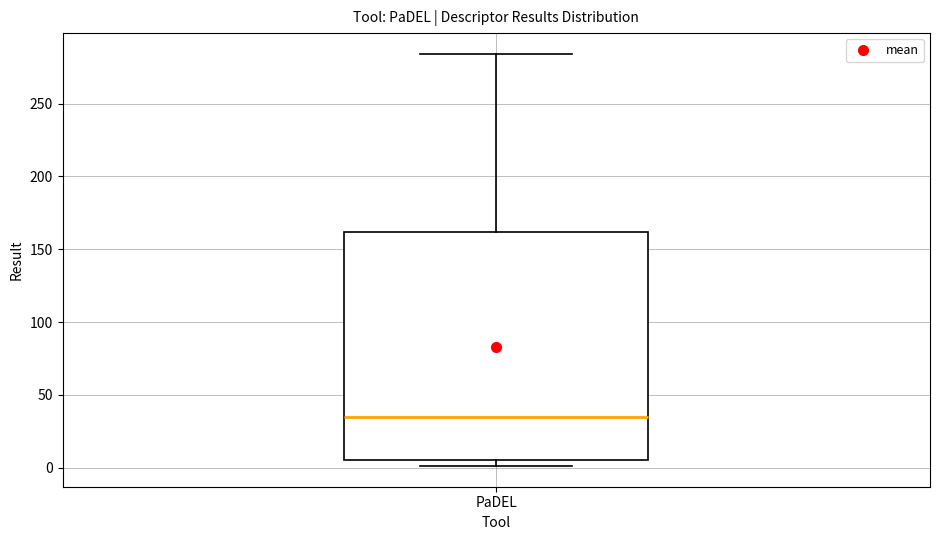

Where does the median line of the box for PaDEL sit on the y-axis? The values are not printed on the chart, so give them approximately, as read against the axis.

35